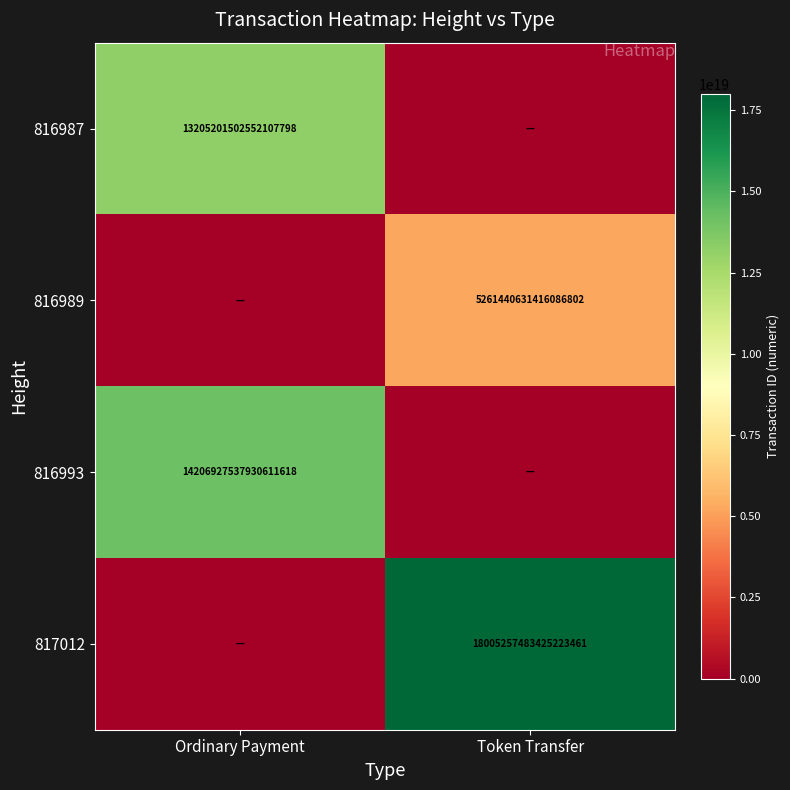

Is the value of 817012 at Token Transfer greater than the value of 816993 at Ordinary Payment?

Yes